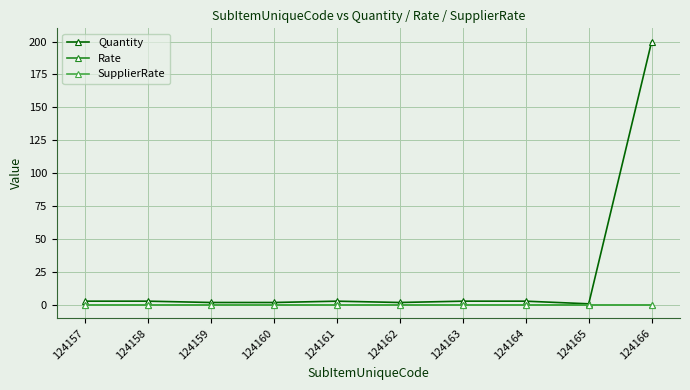

Is it true that Quantity equals 1 at 124165?

True